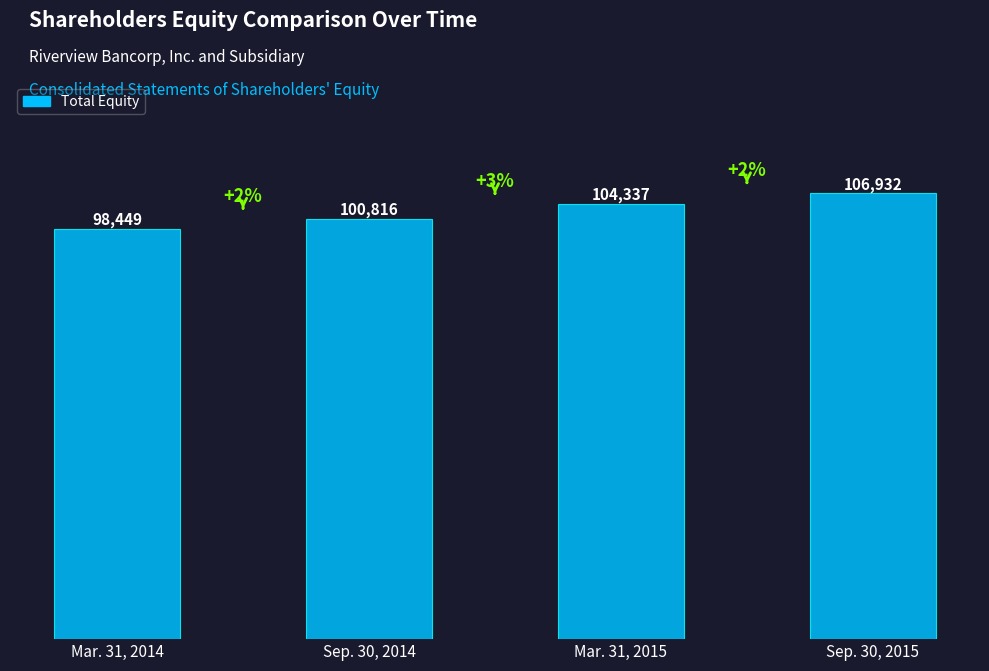

What is the average value?

102634